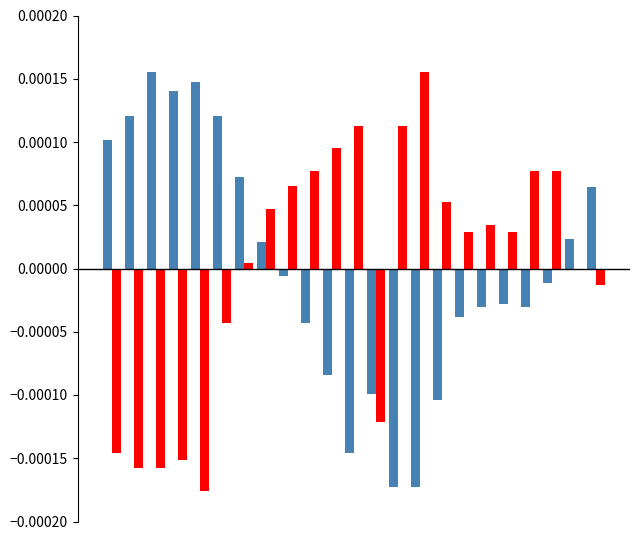

Reading left to right, transcribe all the data shown in this chart.

Température (ºC): 0=0.0	1=0.0	2=0.0	3=0.0	4=0.0	5=0.0	6=0.0	7=0.0	8=-0.0	9=-0.0	10=-0.0	11=-0.0	12=-0.0	13=-0.0	14=-0.0	15=-0.0	16=-0.0	17=-0.0	18=-0.0	19=-0.0	20=-0.0	21=0.0	22=0.0
Humidité (%): 0=-0.0	1=-0.0	2=-0.0	3=-0.0	4=-0.0	5=-0.0	6=0.0	7=0.0	8=0.0	9=0.0	10=0.0	11=0.0	12=-0.0	13=0.0	14=0.0	15=0.0	16=0.0	17=0.0	18=0.0	19=0.0	20=0.0	21=-0.0	22=-0.0